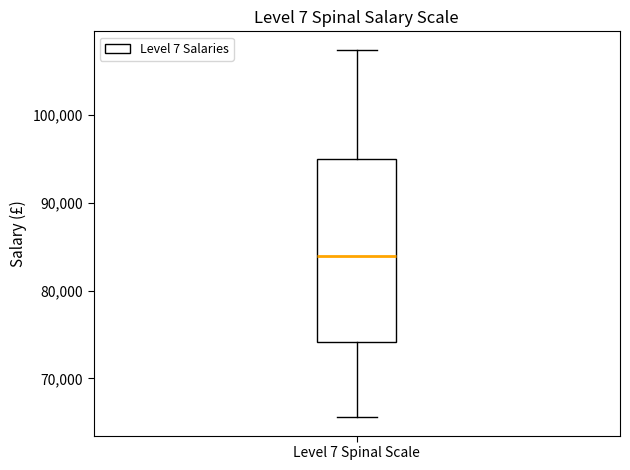

Where is the lower edge of the box for Level 7 Spinal Scale on the y-axis? The values are not printed on the chart, so give them approximately, as read against the axis.

74000